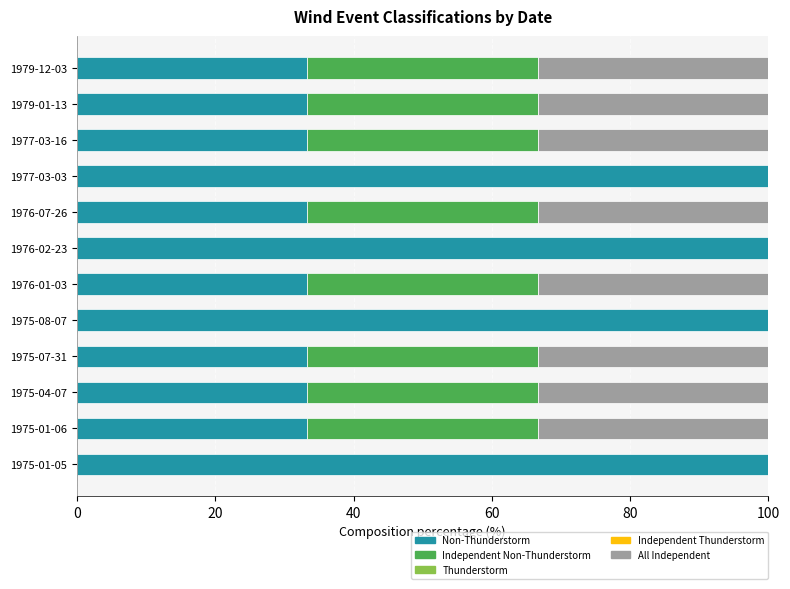

What is the highest value of the Non-Thunderstorm series?

100.0